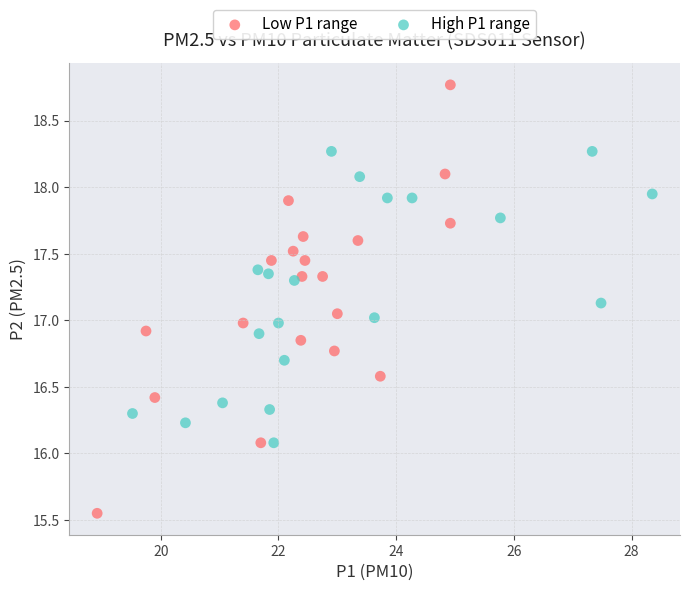

Which series contains the lowest Y value?

Low P1 range